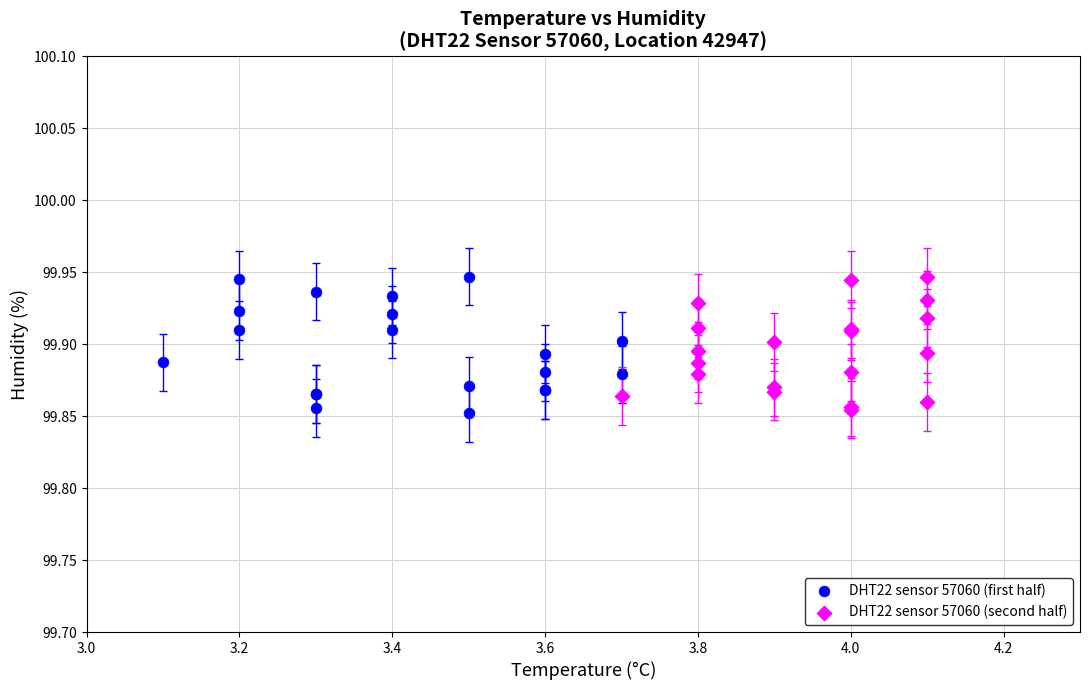

What are all the series names shown in the legend?

DHT22 sensor 57060 (first half), DHT22 sensor 57060 (second half)